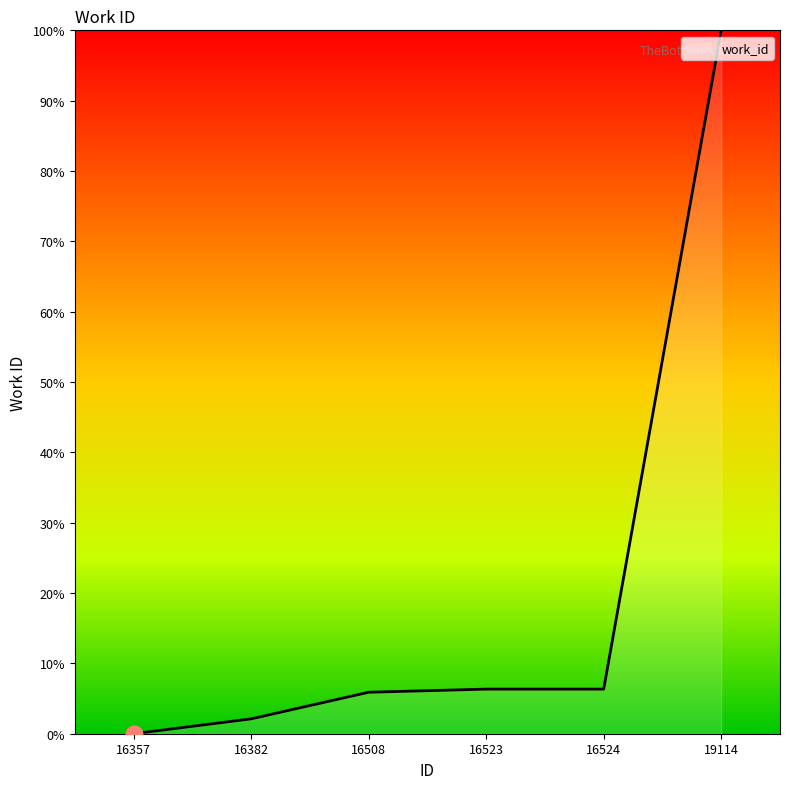

What is the sum of the values at 16524 and 19114?

106.3